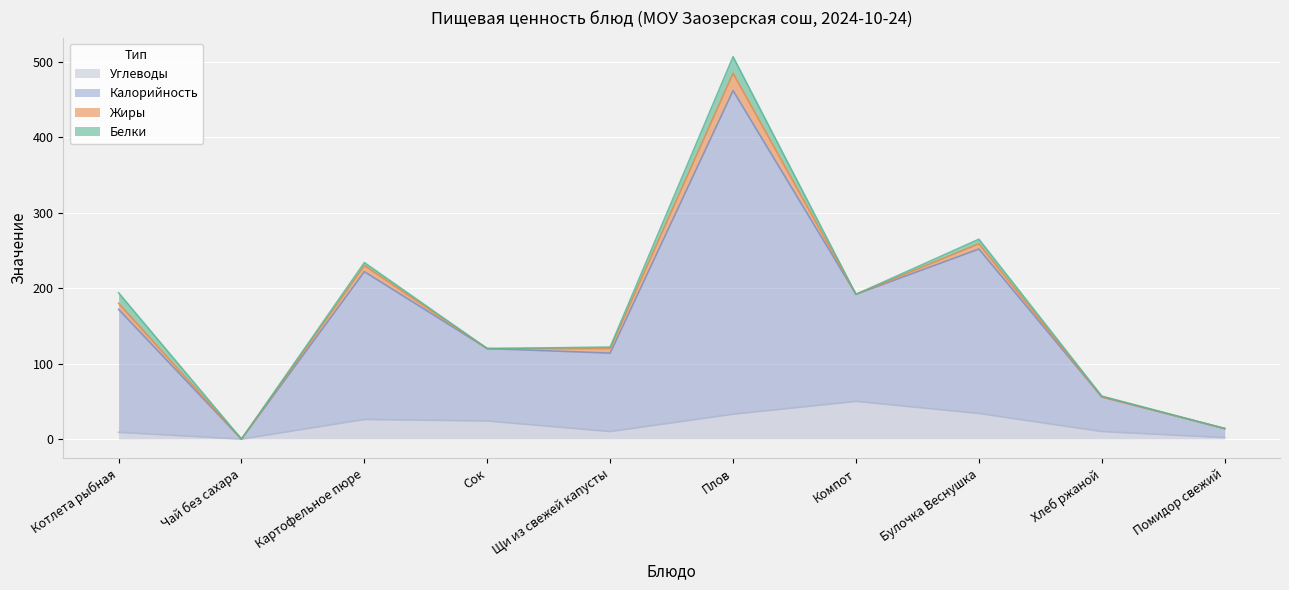

Which series has the widest spread of values?

Калорийность